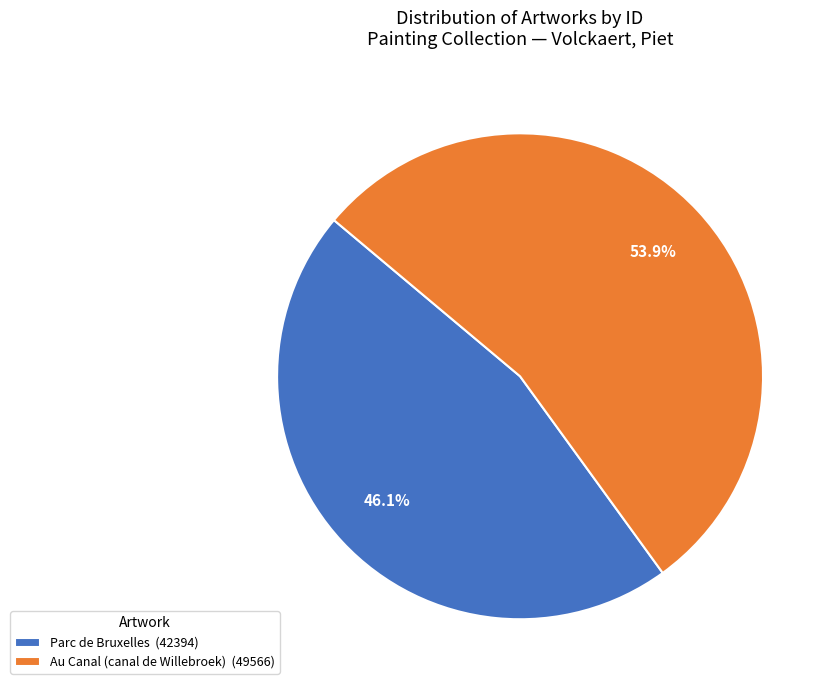

To the nearest percent, what portion does Parc de Bruxelles represent?

46%